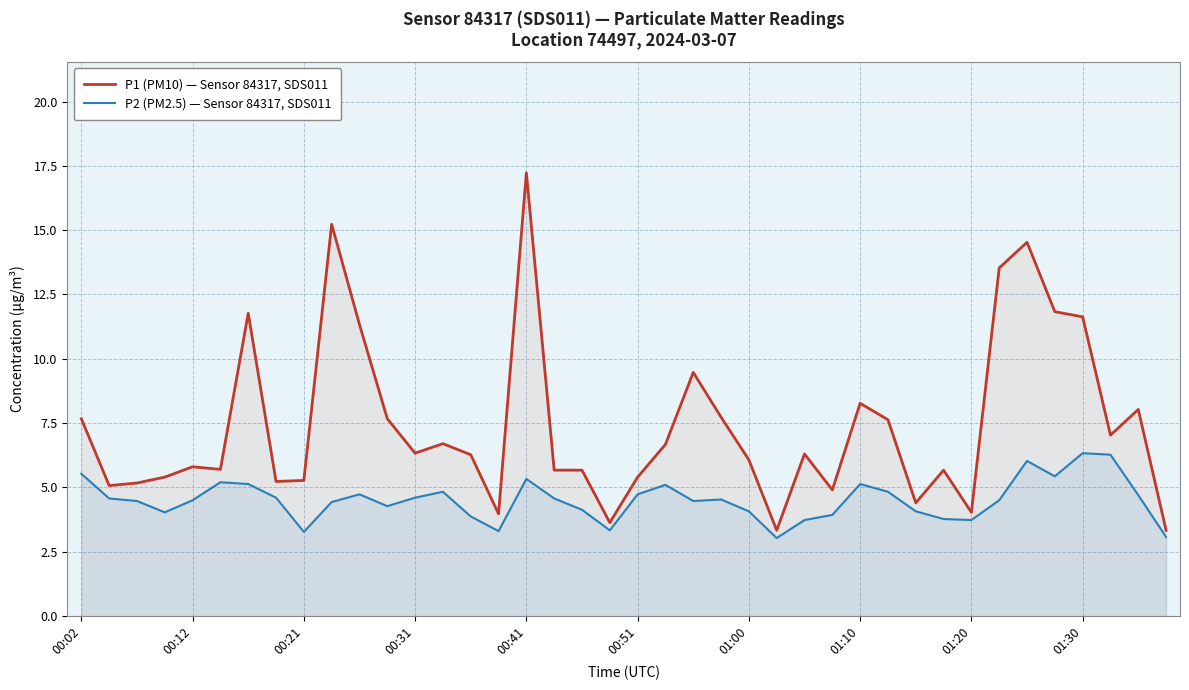

How many categories are shown in the chart?

40